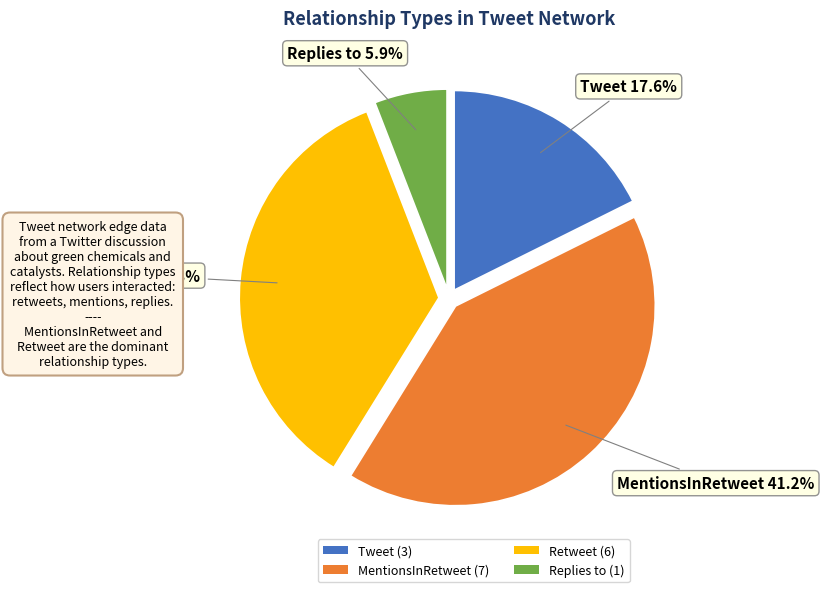

To the nearest percent, what is the combined percentage of Tweet and Retweet?

53%